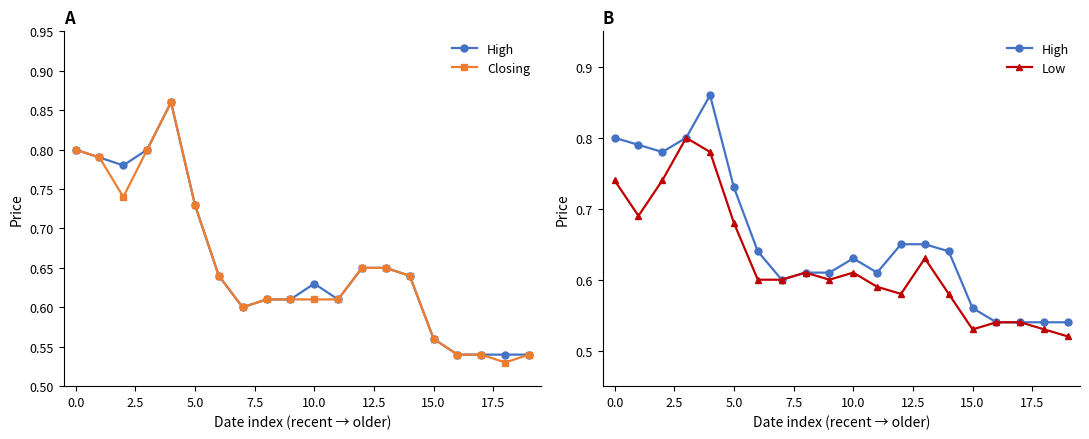

How many High values are between 0 and 1?

20